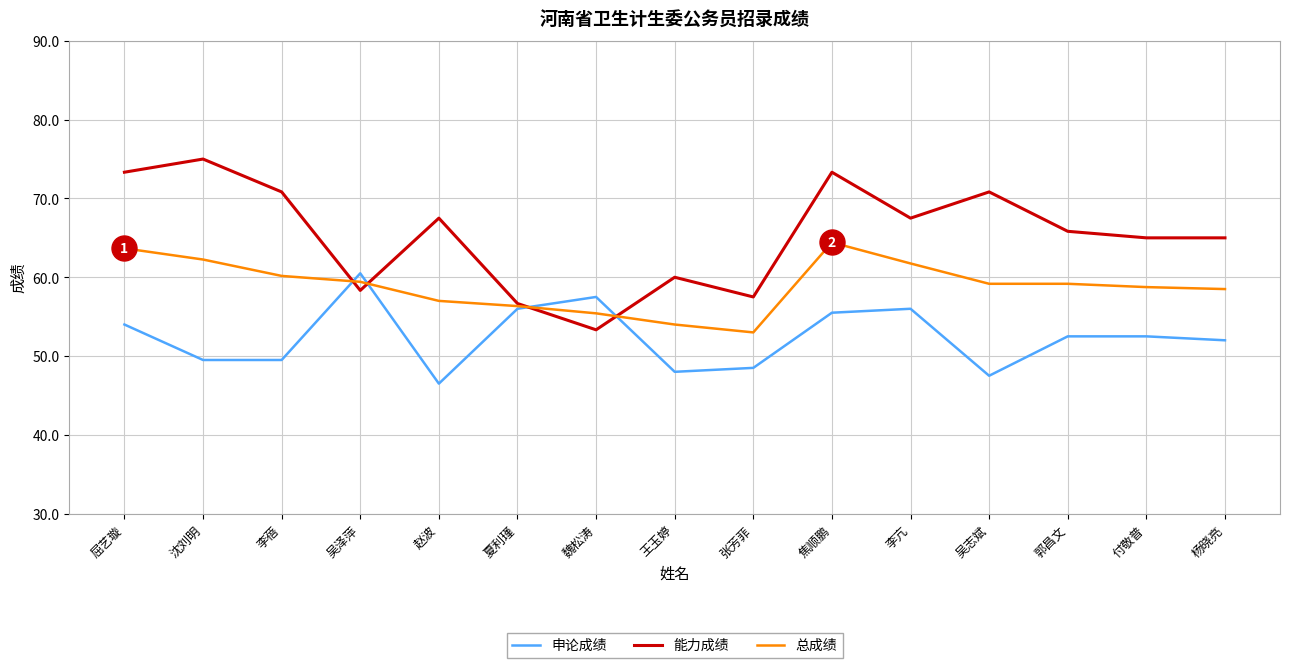

What is the spread (max minus min) of values at 赵波?

21.0